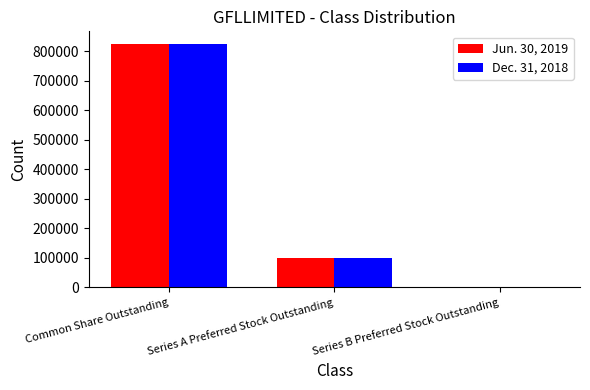

Does the chart contain stacked bars?

No